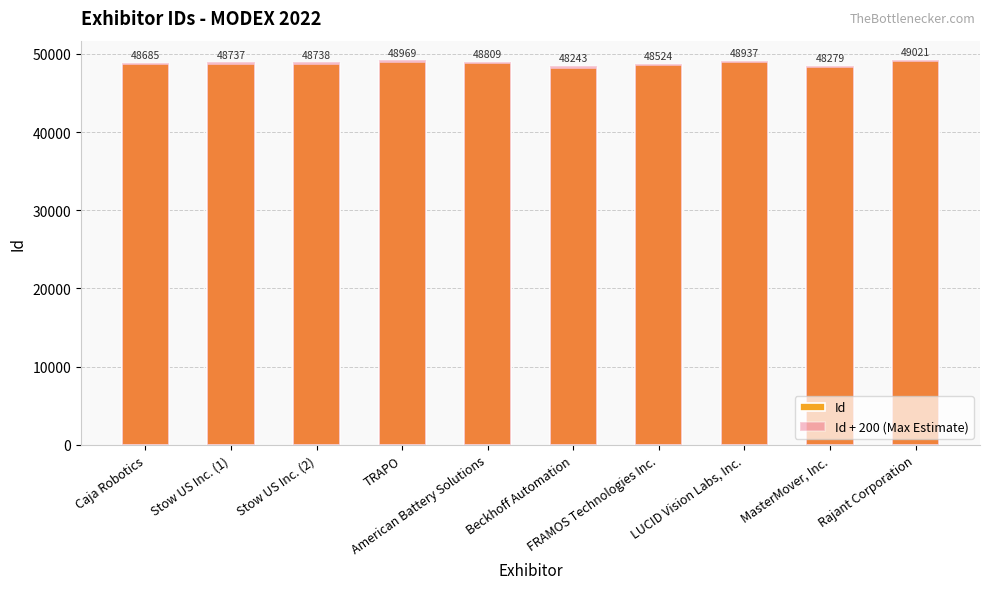

How many groups of bars are there?

10